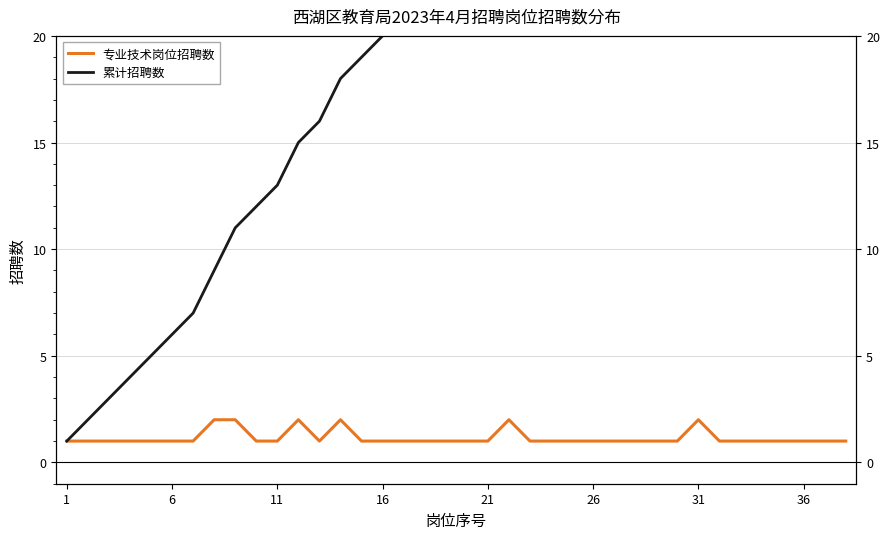

True or false: 累计招聘数 and 专业技术岗位招聘数 cross at least once.

False